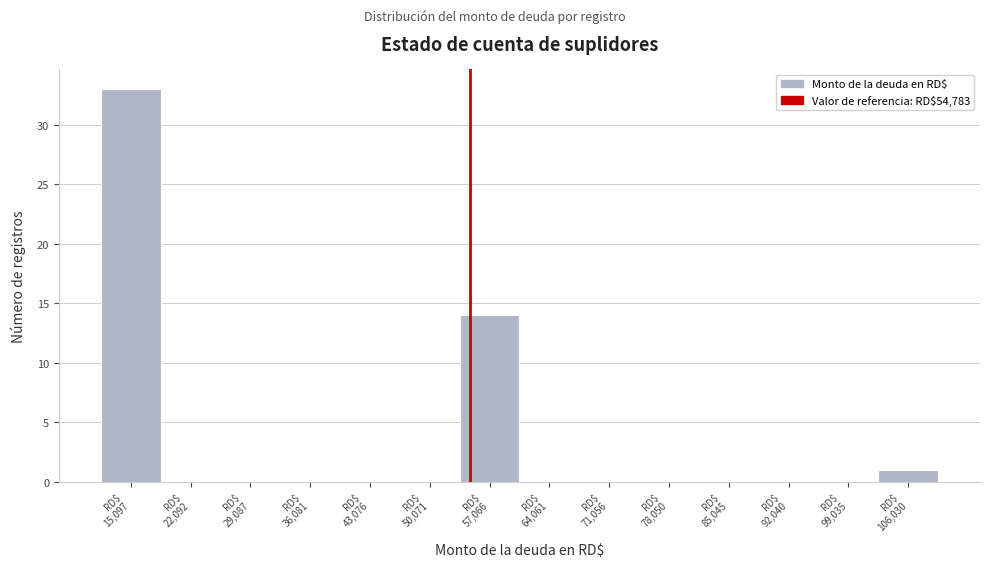

Reading left to right, list every bar in this chart as the range it spans on the x-axis followed by its height. Neither the bar edges nor the heights are printed on the chart, so give them approximately, as read against the axes.

12000 to 19000: 33
19000 to 26000: 0
26000 to 33000: 0
33000 to 40000: 0
40000 to 47000: 0
47000 to 54000: 0
54000 to 61000: 14
61000 to 68000: 0
68000 to 75000: 0
75000 to 82000: 0
82000 to 89000: 0
89000 to 96000: 0
96000 to 103000: 0
103000 to 110000: 1